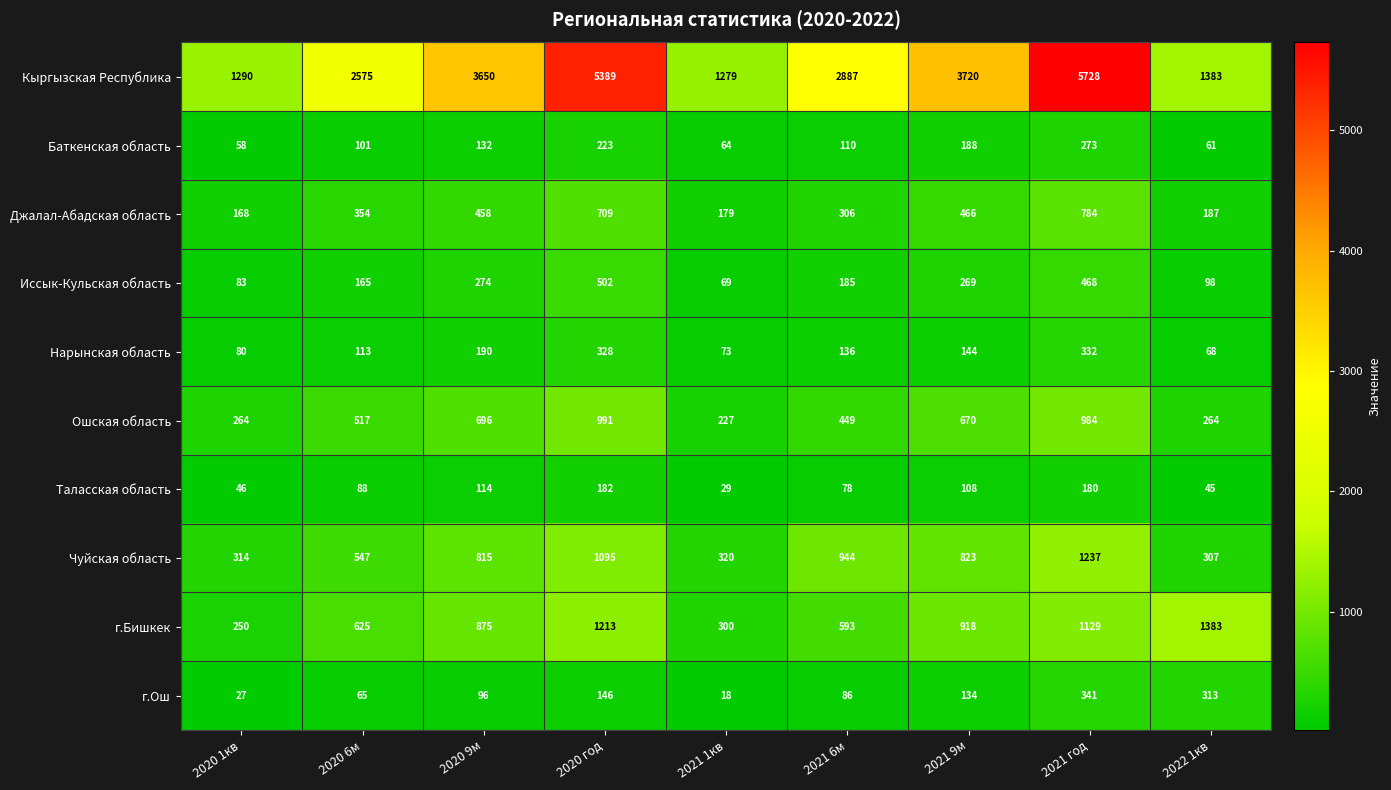

The г.Ош series shows 30 at 2021 1кв. True or false?

False